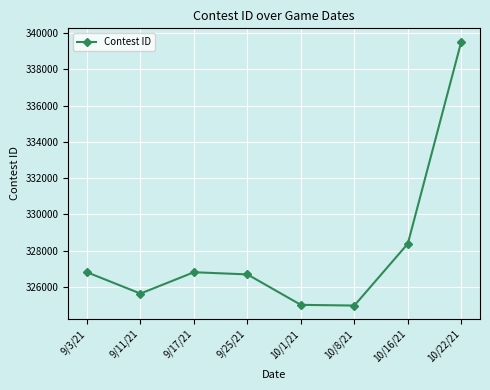

Which has a higher value, 9/17/21 or 10/22/21?

10/22/21